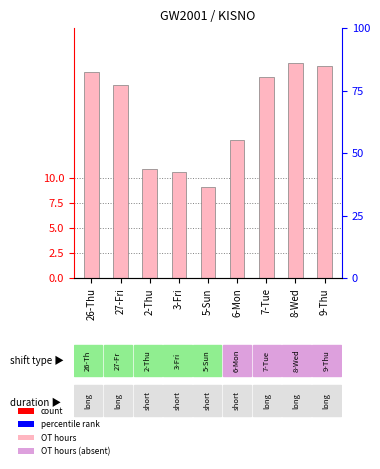

What is the difference between the maximum and minimum values?

12.3